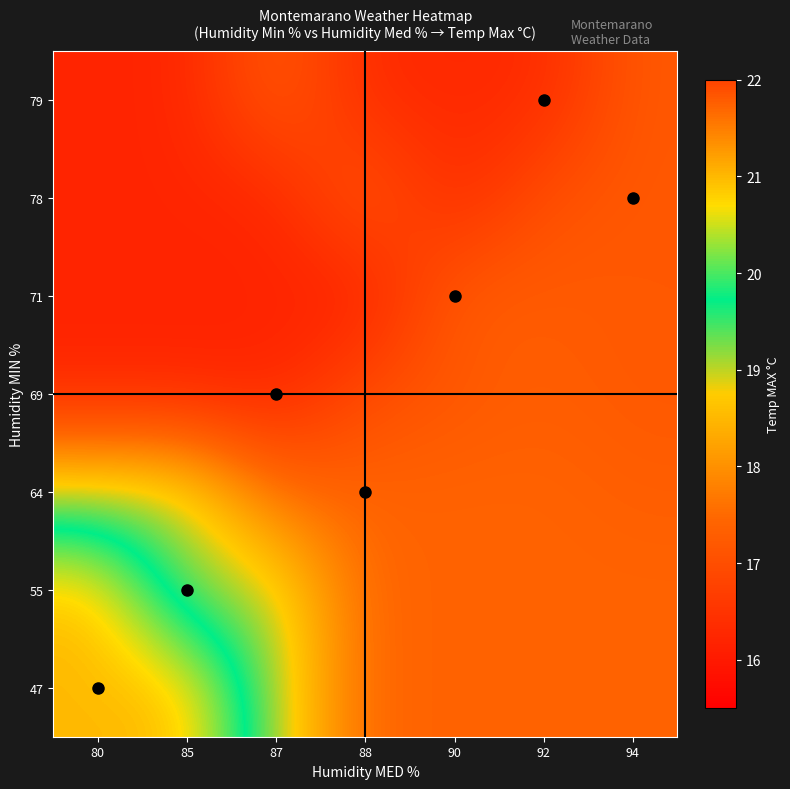

At which category does the chart reach its minimum across all series?

88